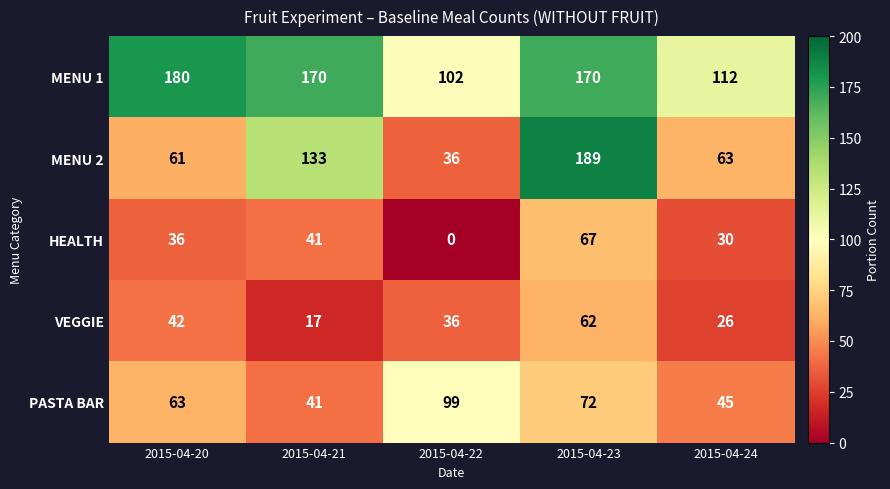

At which category does the chart reach its minimum across all series?

2015-04-22